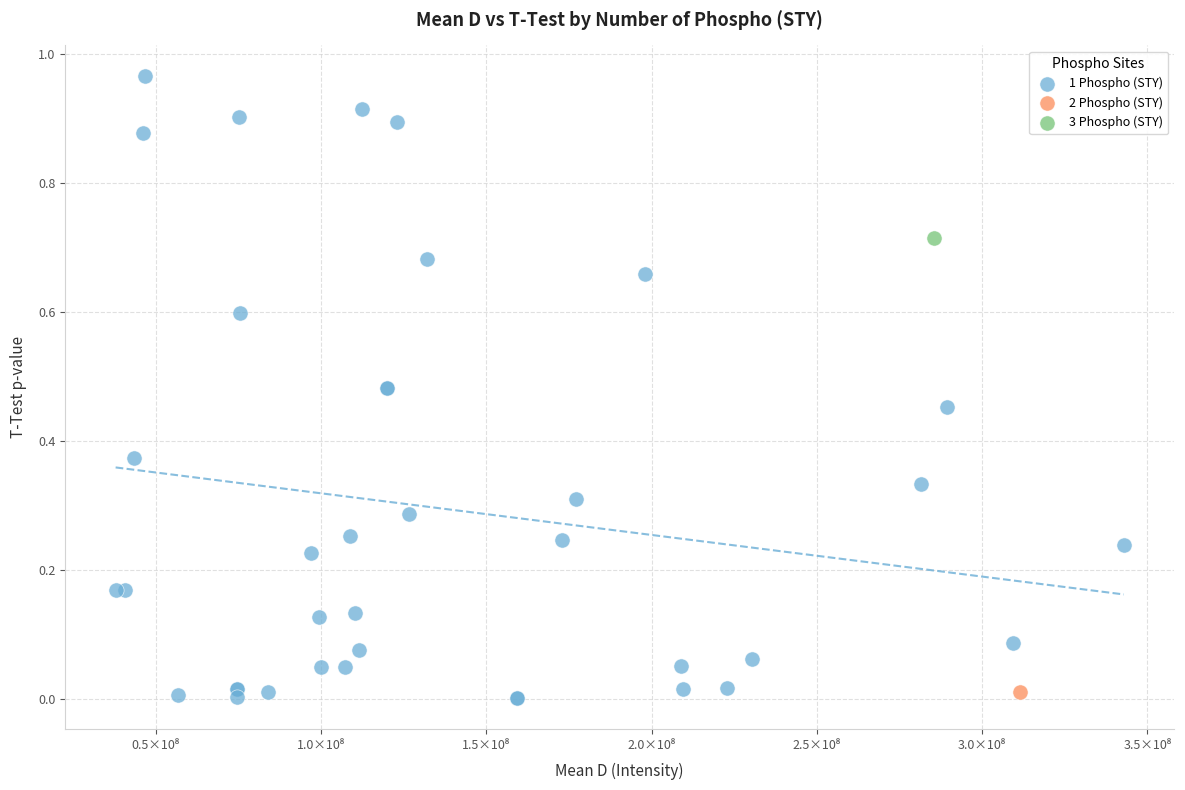

What are all the series names shown in the legend?

1 Phospho (STY), 2 Phospho (STY), 3 Phospho (STY)